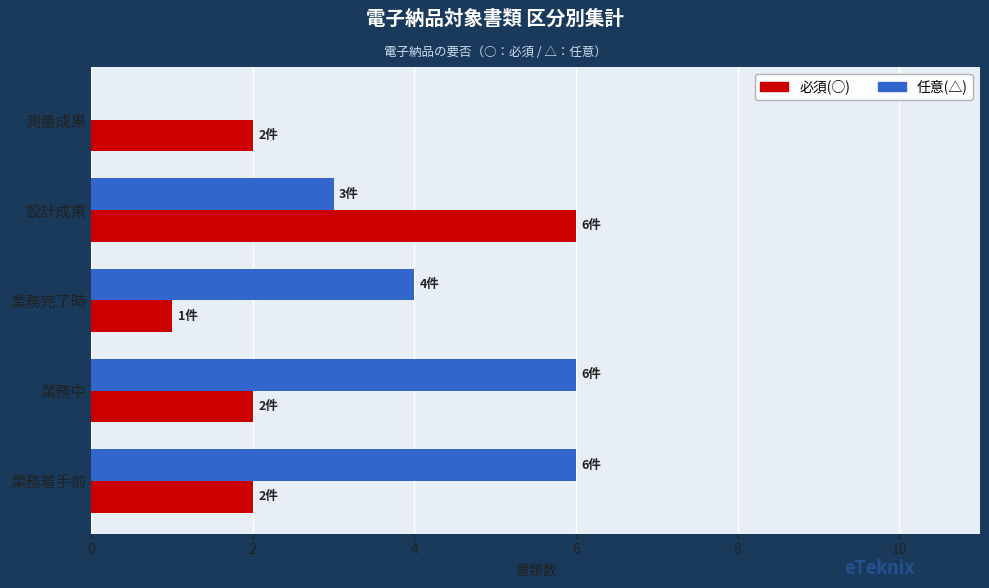

Is it true that 任意(△) equals 10 at 業務着手前?

False